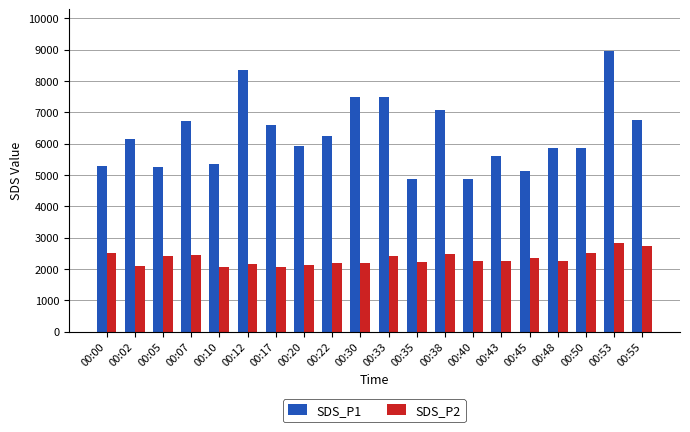

What are all the series names shown in the legend?

SDS_P1, SDS_P2